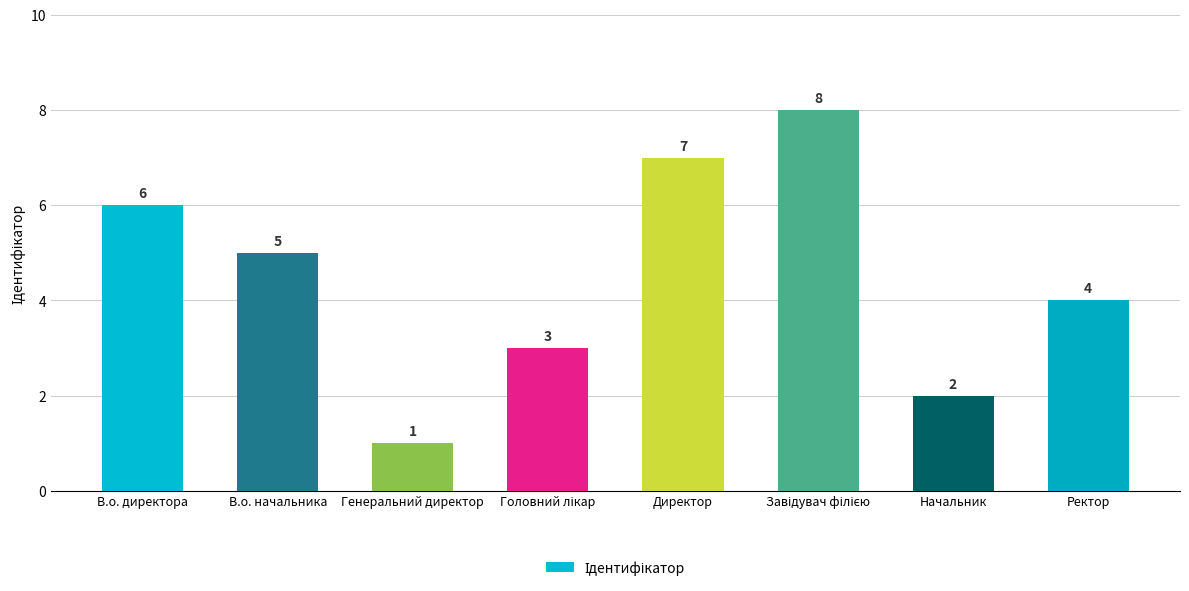

What is the smallest value displayed?

1